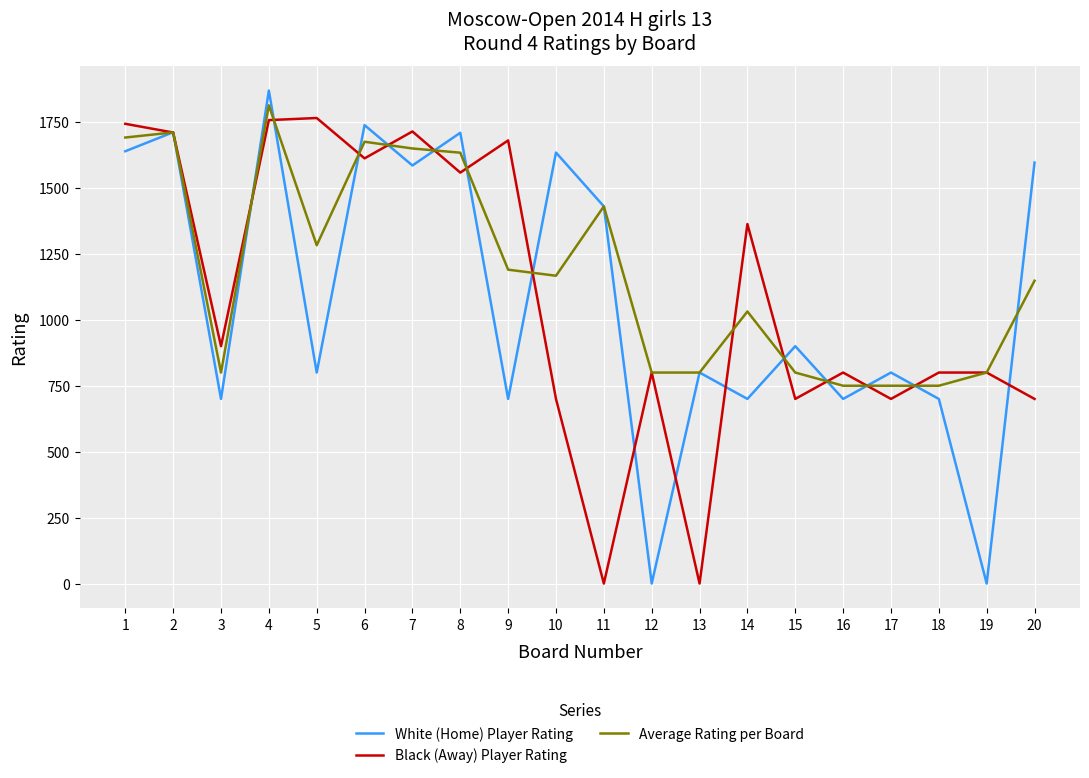

Rank the series at 3 from highest to lowest value.

Black (Away) Player Rating, Average Rating per Board, White (Home) Player Rating